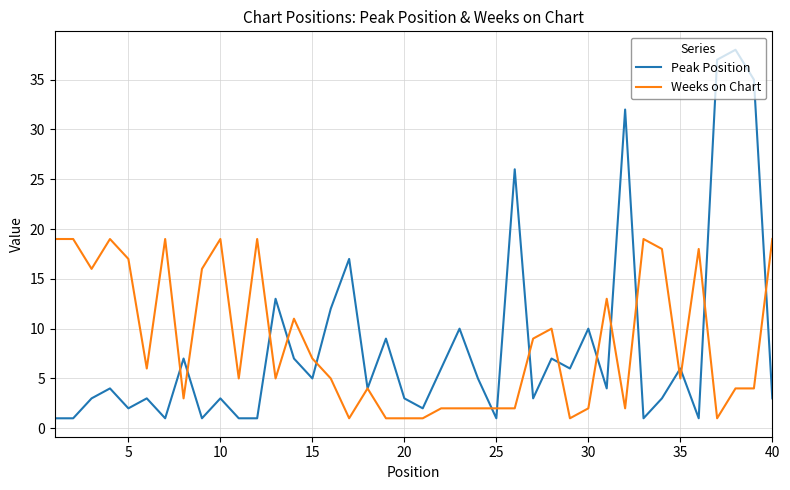

Which series has the widest spread of values?

Peak Position